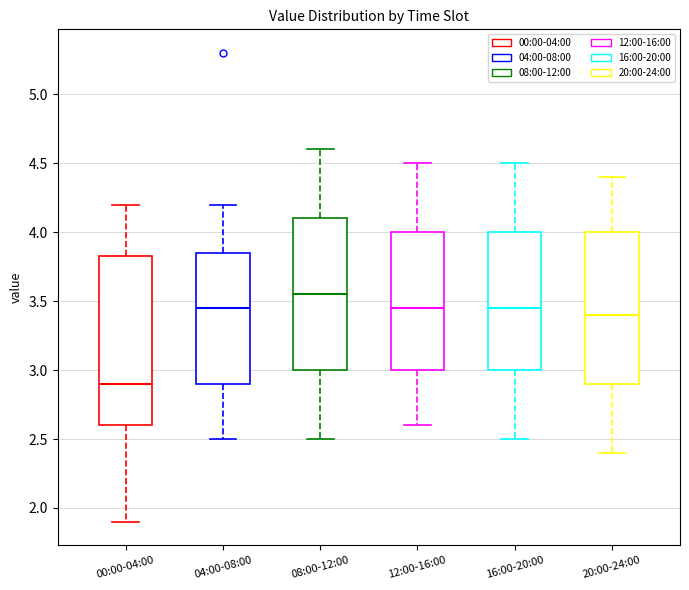

Reading left to right, transcribe this box plot: for each box, give where its median line is, the range the box spans, and where its two whiskers end, as read against the y-axis. The values are not printed on the chart, so give them approximately, as read against the axis.

00:00-04:00: median 2.90, box 2.60 to 3.85, whiskers 1.90 to 4.20
04:00-08:00: median 3.45, box 2.90 to 3.85, whiskers 2.50 to 4.20
08:00-12:00: median 3.55, box 3.00 to 4.10, whiskers 2.50 to 4.60
12:00-16:00: median 3.45, box 3.00 to 4.00, whiskers 2.60 to 4.50
16:00-20:00: median 3.45, box 3.00 to 4.00, whiskers 2.50 to 4.50
20:00-24:00: median 3.40, box 2.90 to 4.00, whiskers 2.40 to 4.40